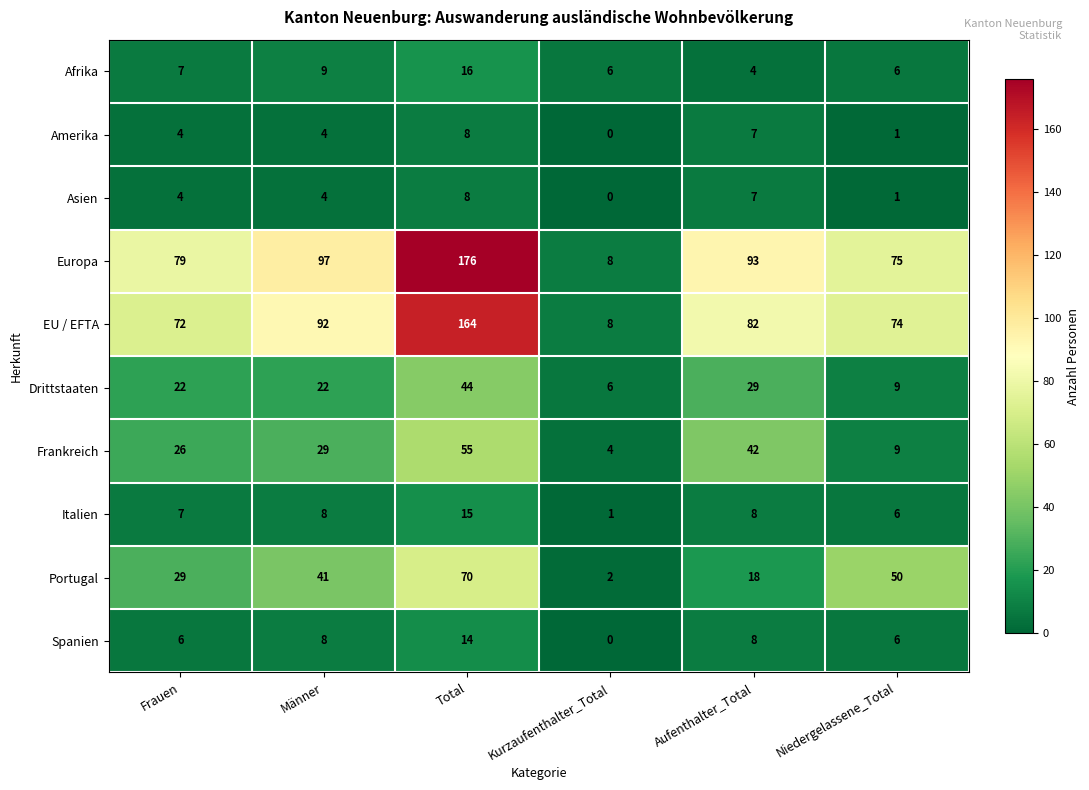

What is the total value across all series at Aufenthalter_Total?

298